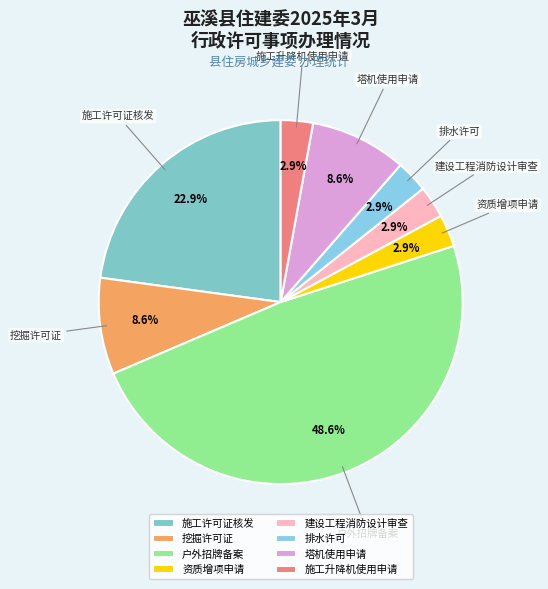

Is there a majority slice in this chart?

No